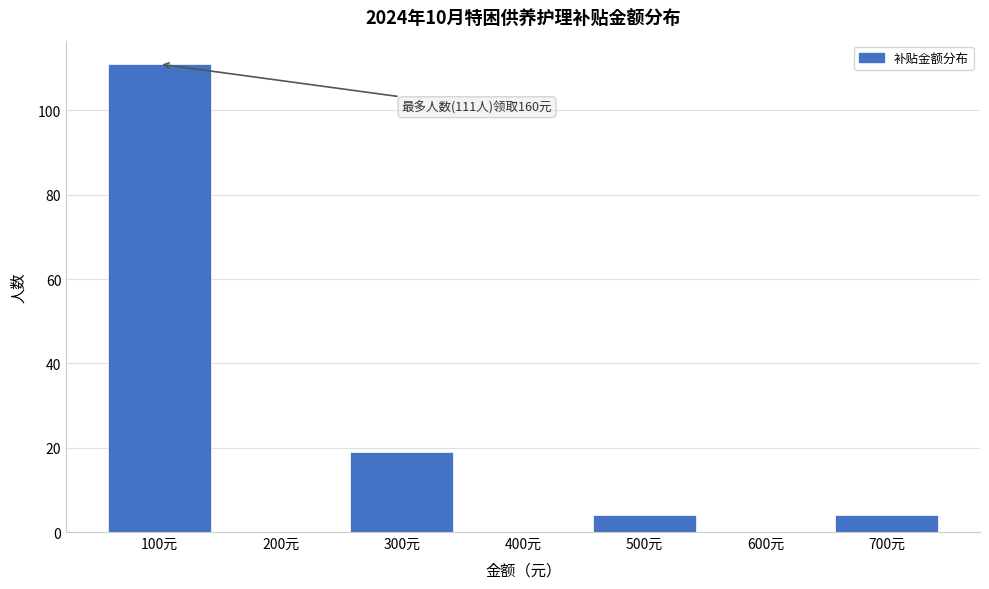

Reading left to right, extract all data points from this chart.

100元=111	200元=0	300元=19	400元=0	500元=4	600元=0	700元=4